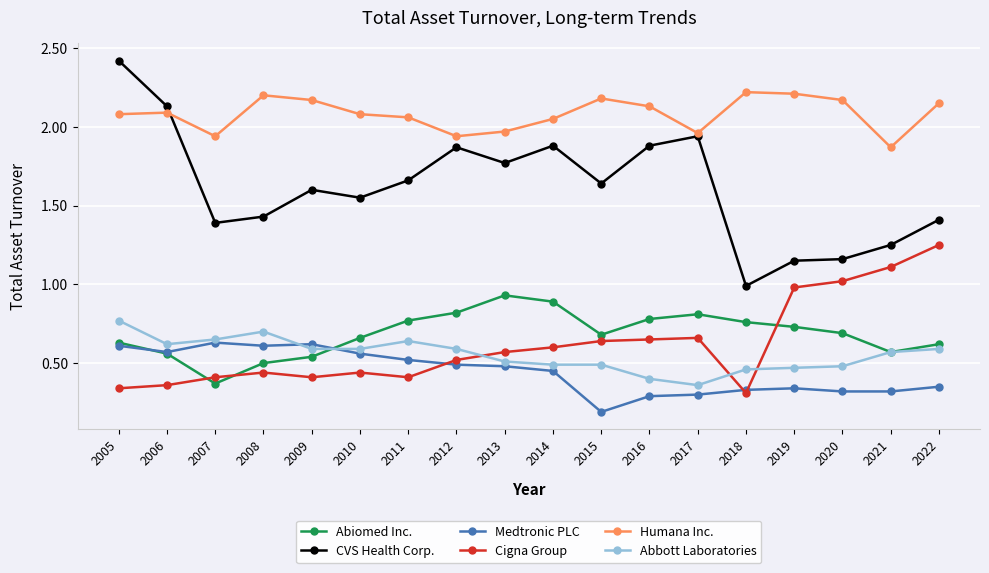

Rank the series at 2010 from highest to lowest value.

Humana Inc., CVS Health Corp., Abiomed Inc., Abbott Laboratories, Medtronic PLC, Cigna Group